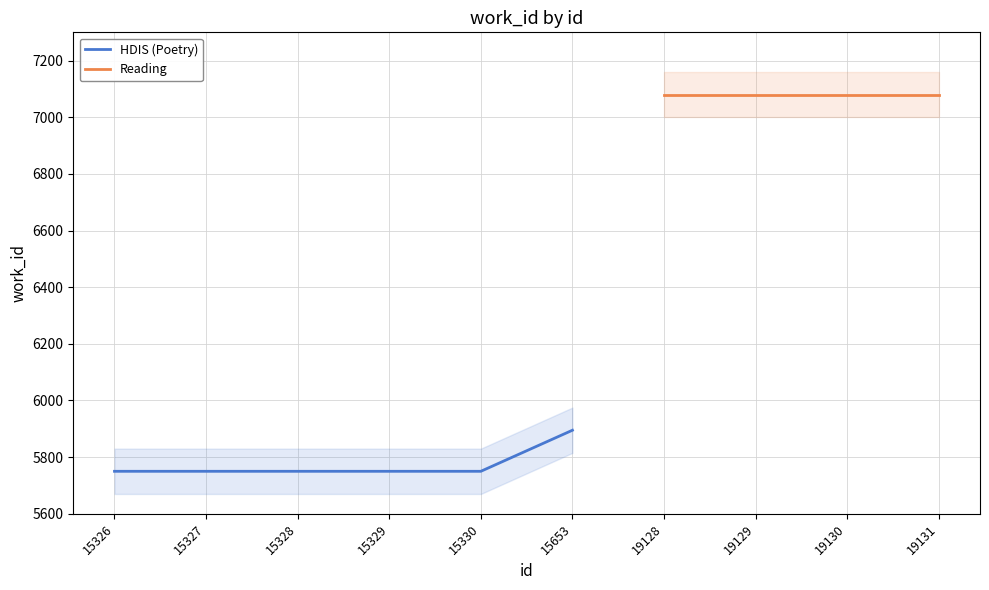

What is the change in value from 15653 to 19128?

+1185